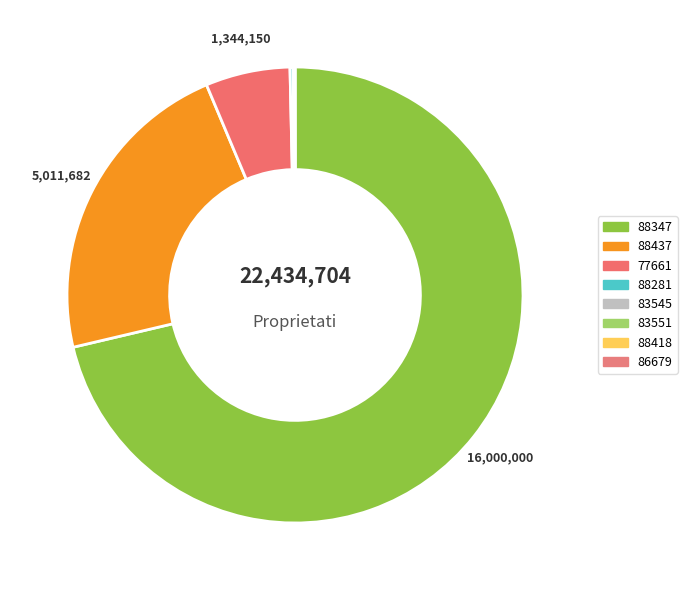

What is the total percentage of 83545 and 88347?

71.4%